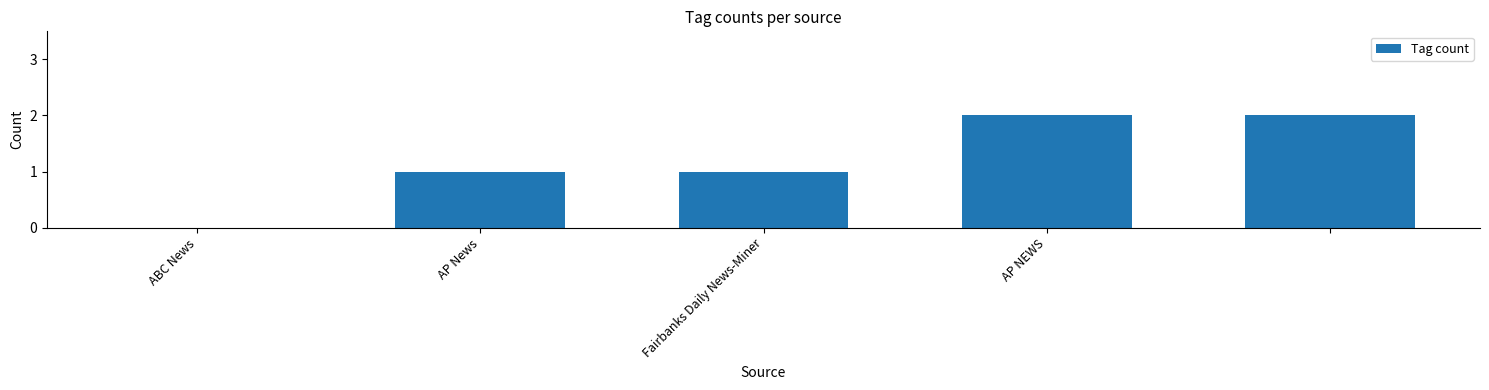

How many series are shown in this chart?

1